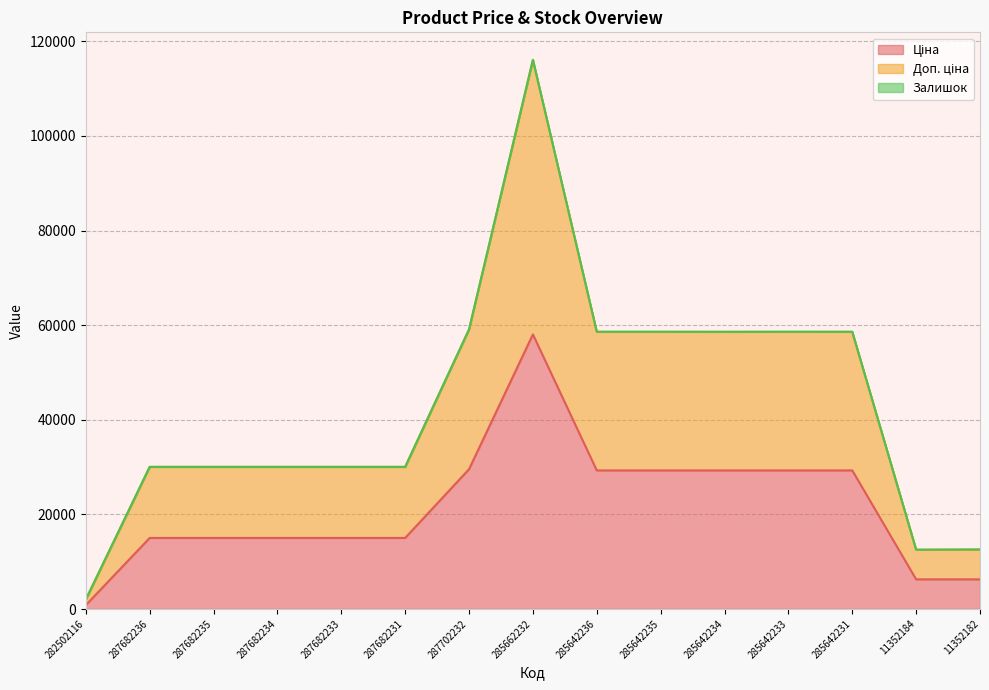

How many values in the Доп. ціна series exceed 30038?

12